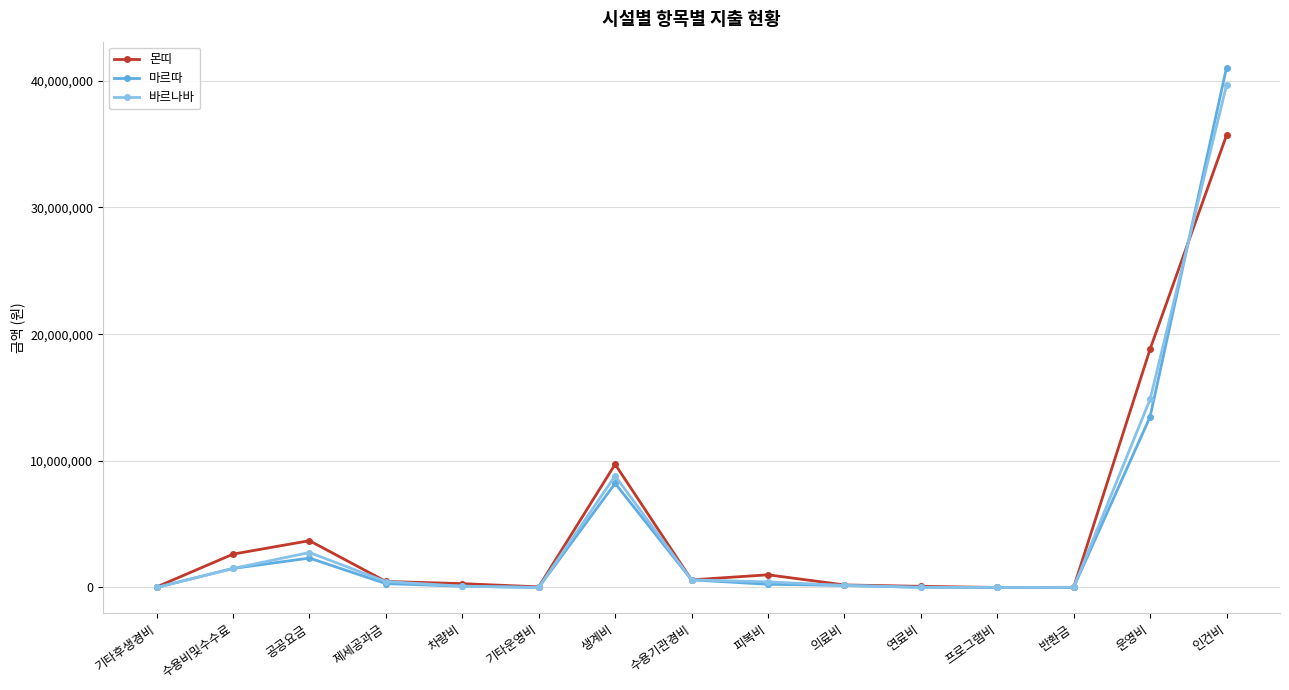

True or false: 마르따 has more than 1 interior local peaks.

True